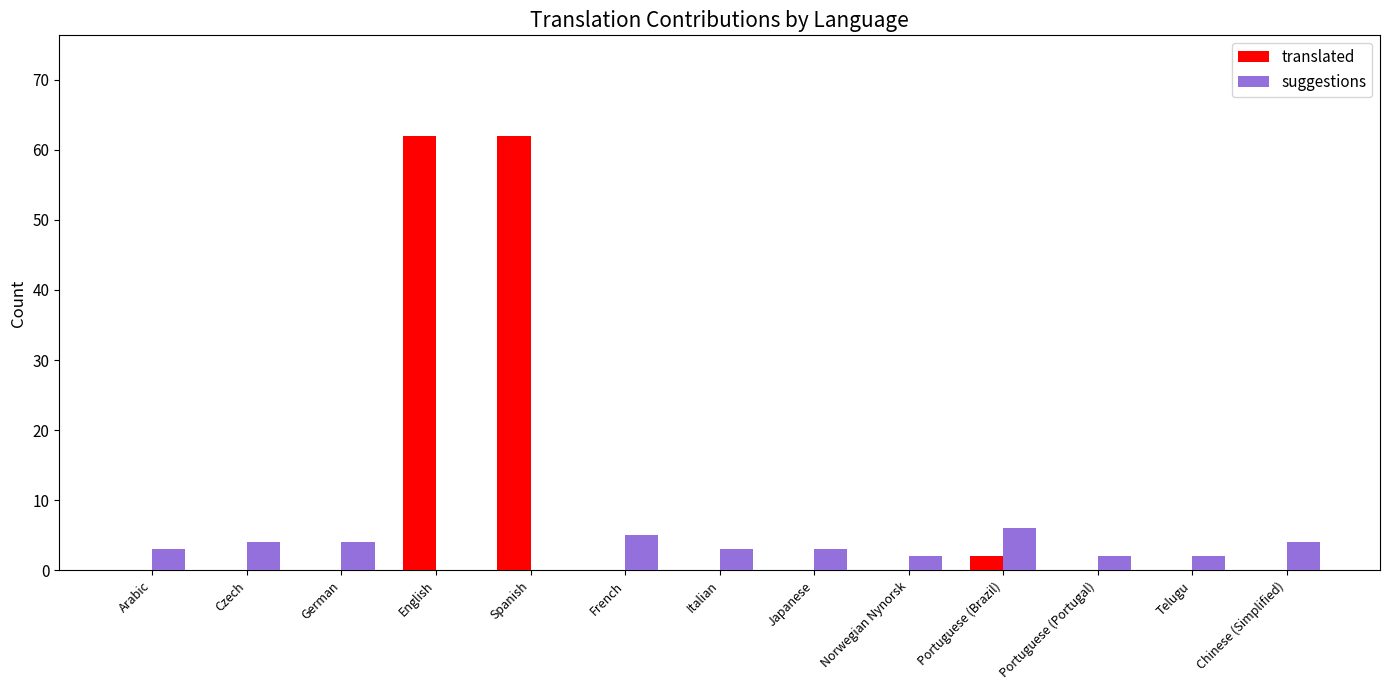

Reading right to left, extract all data points from this chart.

translated: Chinese (Simplified)=0	Telugu=0	Portuguese (Portugal)=0	Portuguese (Brazil)=2	Norwegian Nynorsk=0	Japanese=0	Italian=0	French=0	Spanish=62	English=62	German=0	Czech=0	Arabic=0
suggestions: Chinese (Simplified)=4	Telugu=2	Portuguese (Portugal)=2	Portuguese (Brazil)=6	Norwegian Nynorsk=2	Japanese=3	Italian=3	French=5	Spanish=0	English=0	German=4	Czech=4	Arabic=3